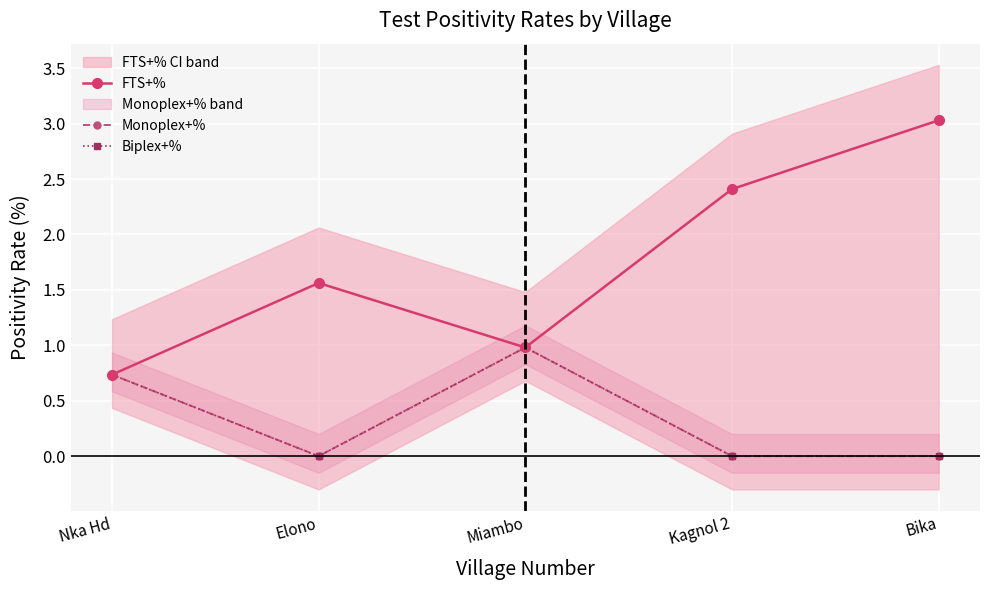

What is the label of the 4th point from the right?

Elono